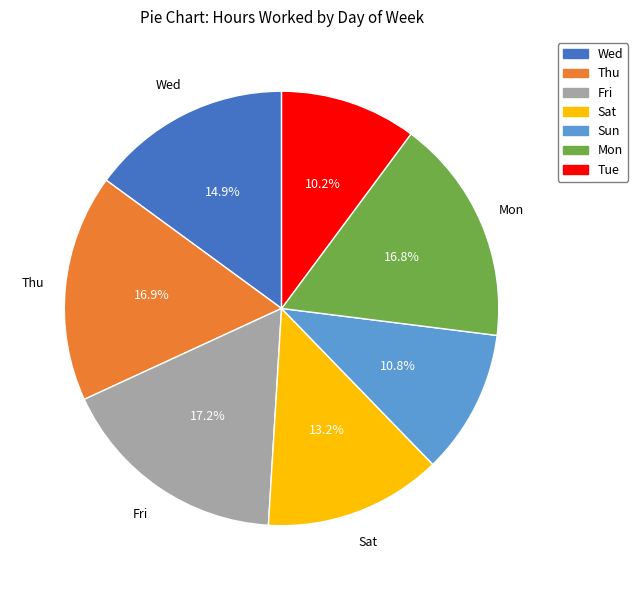

Is Tue the majority of the pie?

No